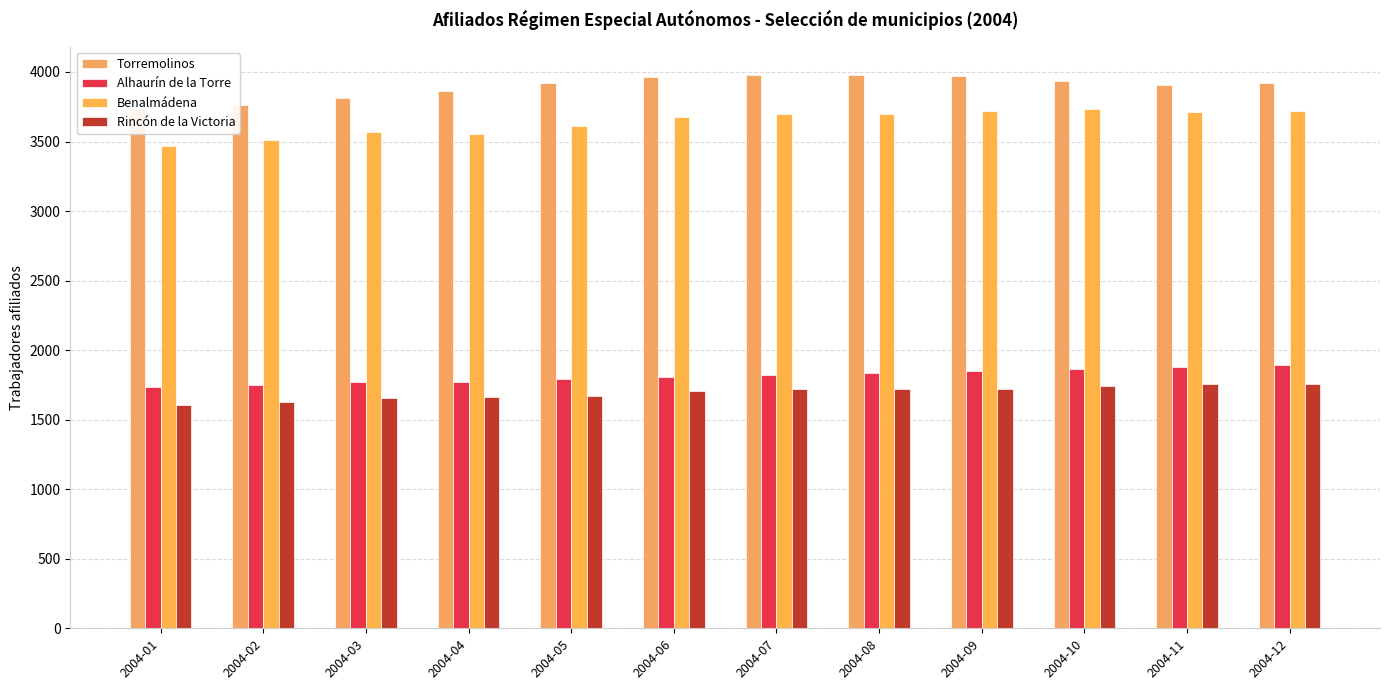

How many values in the Alhaurín de la Torre series are below 1819?

6